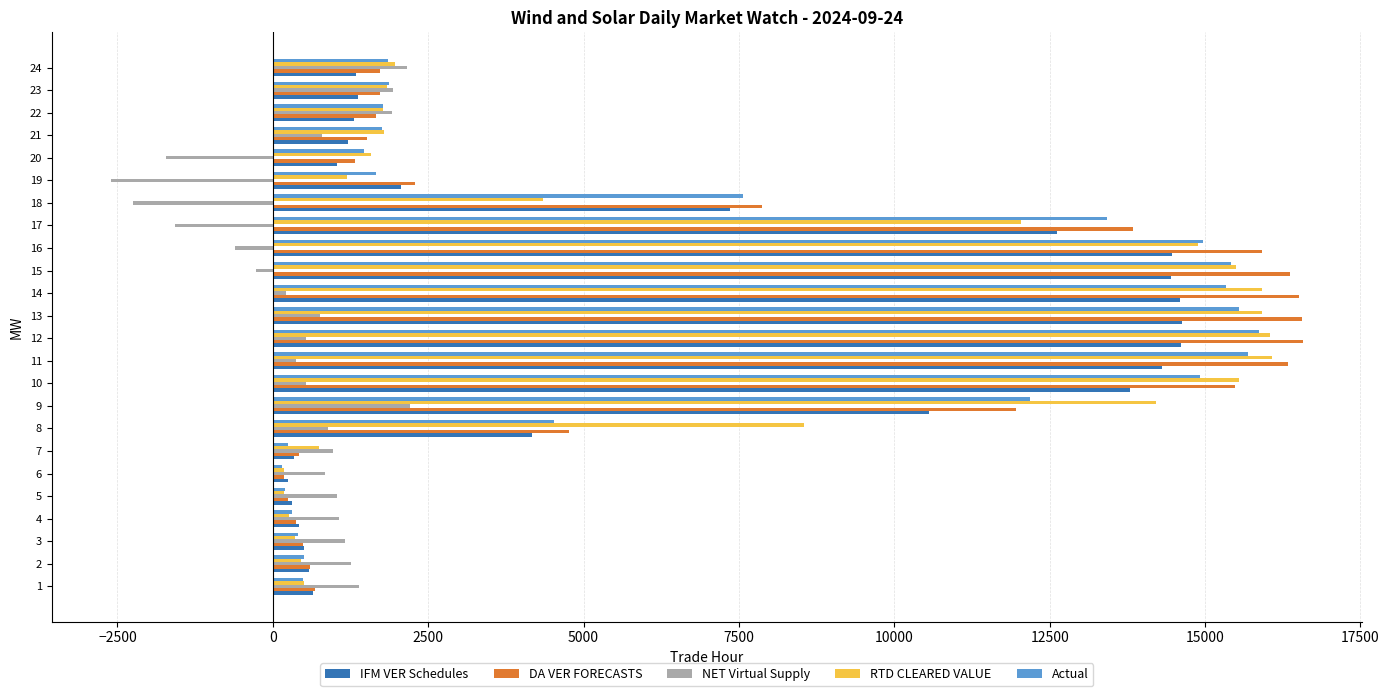

Which series has the largest range (max minus min)?

DA VER FORECASTS